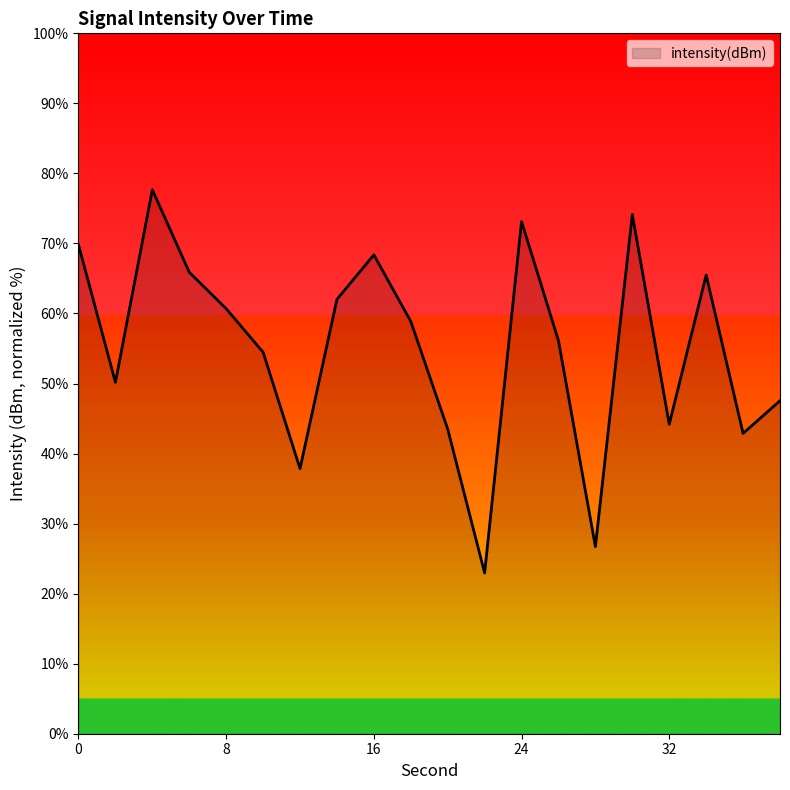

What is the difference between the maximum and minimum values?

54.7